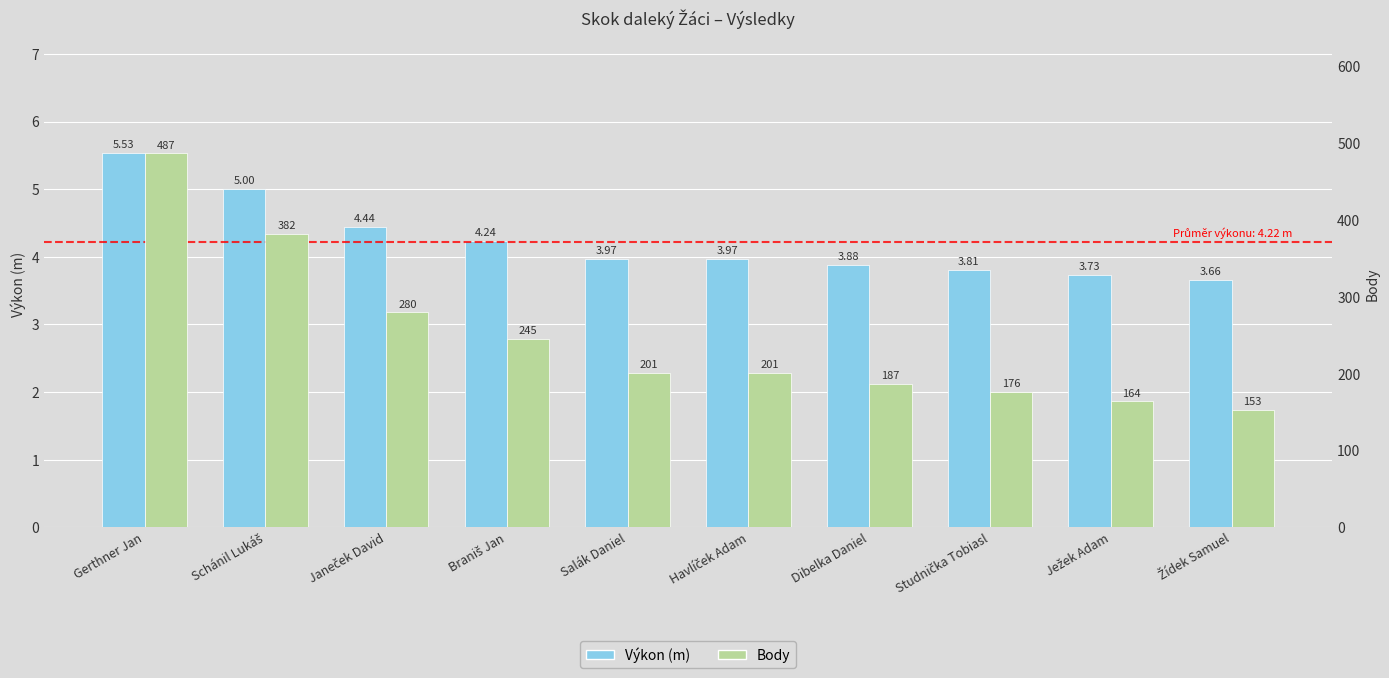

How many data points does each series have?

10